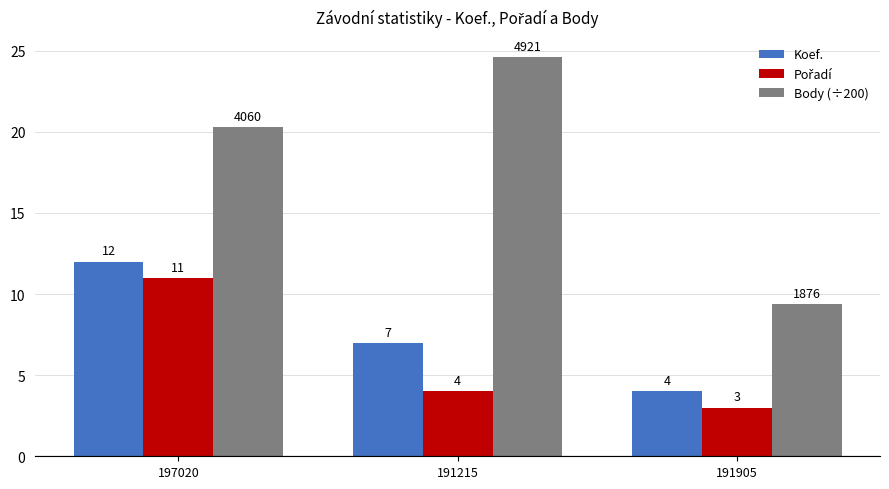

What is the difference between the highest and lowest values at 197020?

9.3